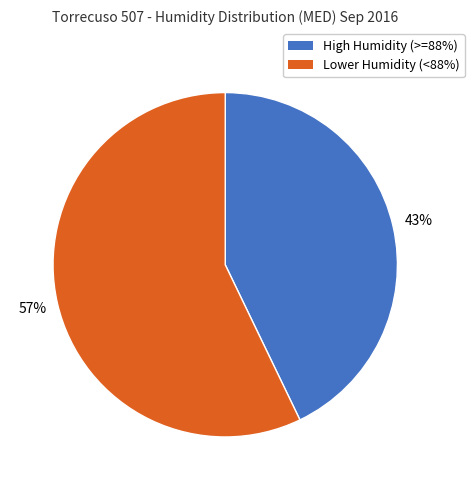

To the nearest percent, what is the average slice percentage?

50%